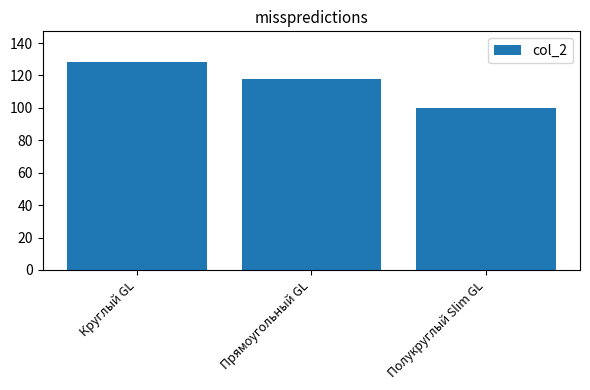

What is the minimum value shown in the chart?

100